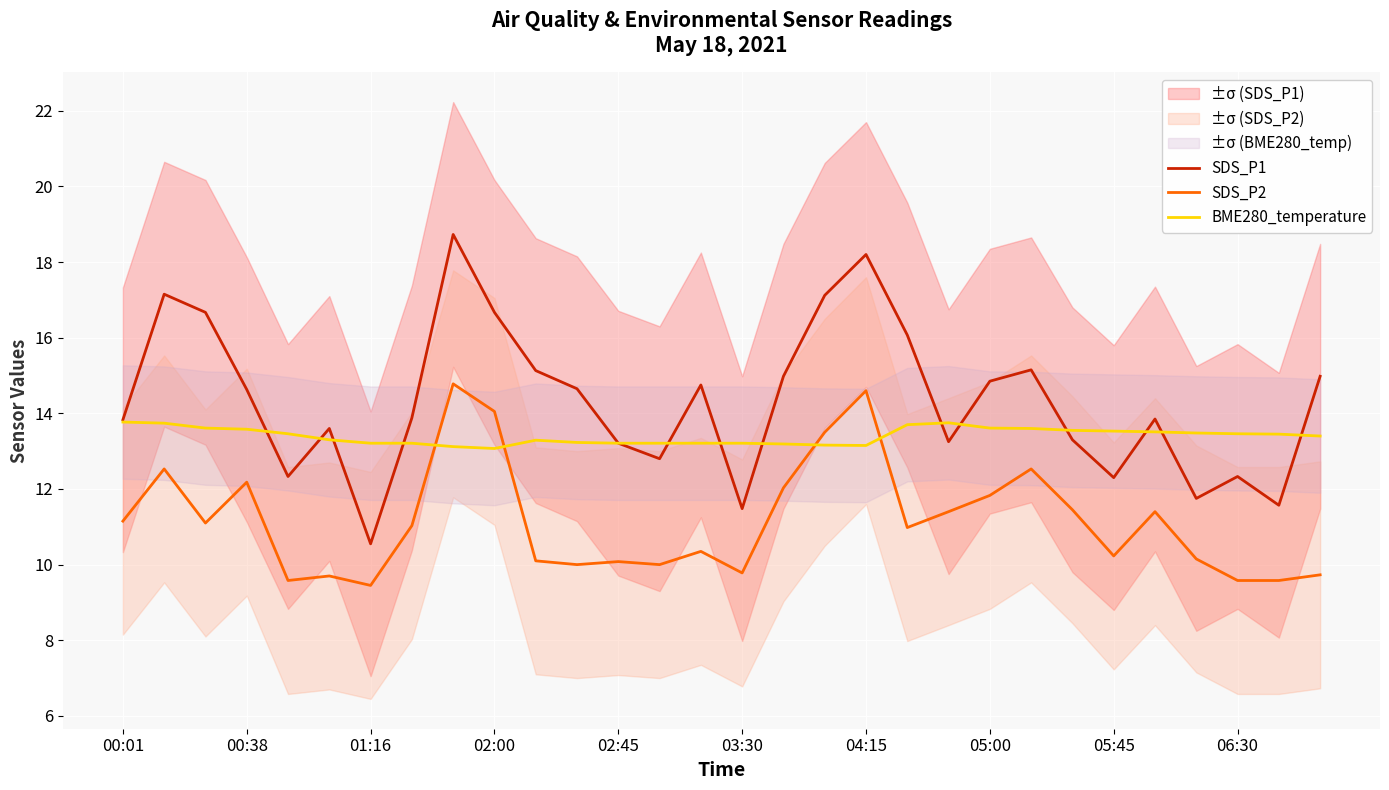

List the series in order of their peak value, lowest first.

BME280_temperature, SDS_P2, SDS_P1